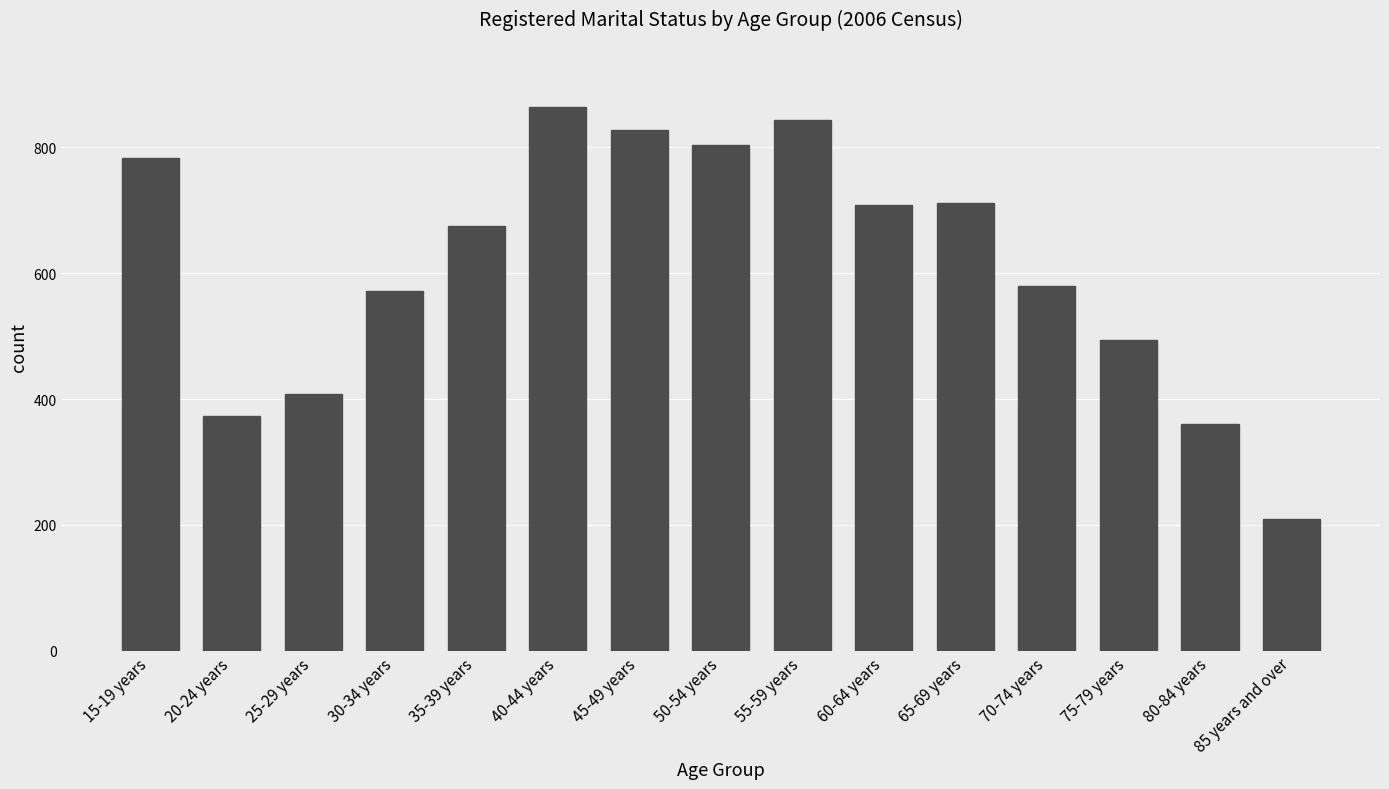

Which label corresponds to the smallest value in the chart?

85 years and over